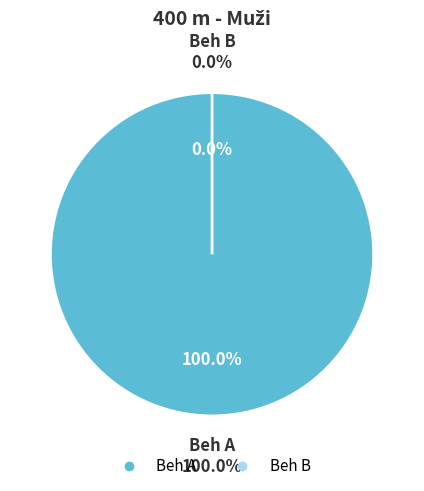

How many slices are in this pie chart?

2